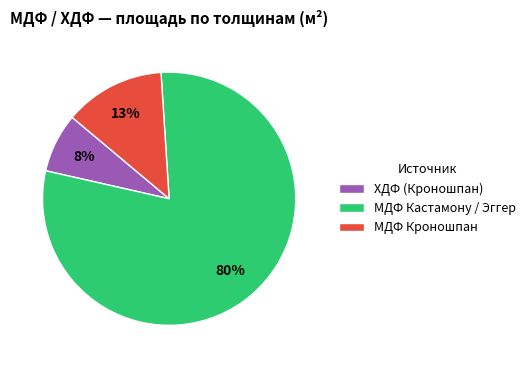

Is there any slice that represents more than half of the pie?

Yes